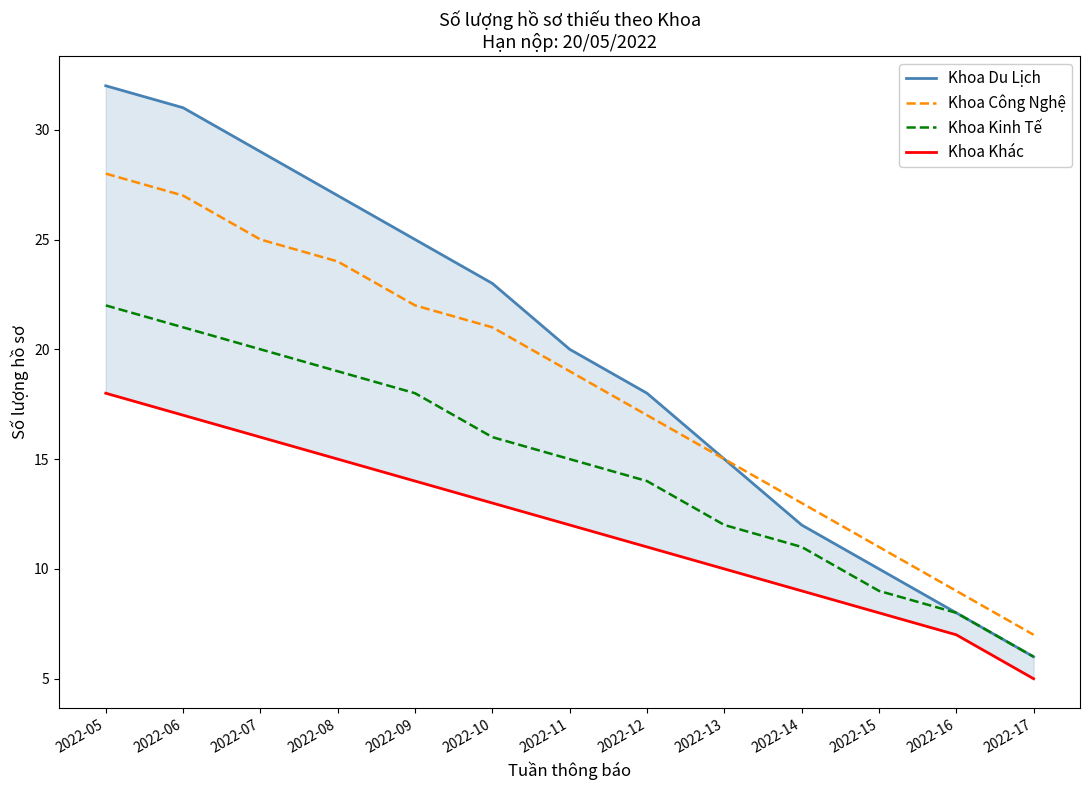

Is the value of Khoa Khác at 2022-12 greater than the value of Khoa Kinh Tế at 2022-13?

No